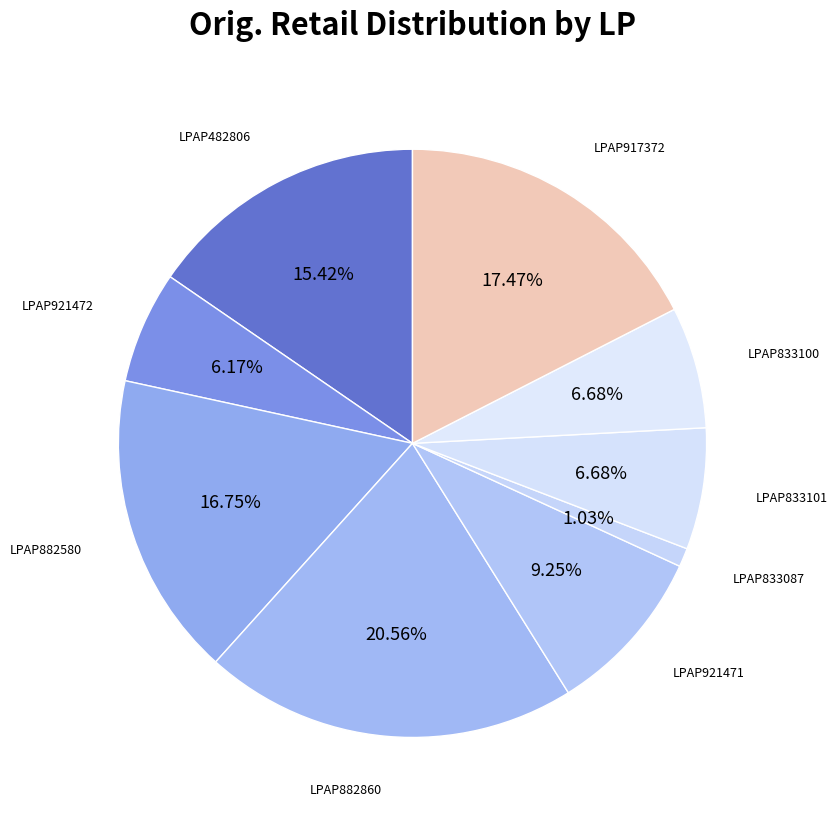

Count the number of slices in the pie.

9